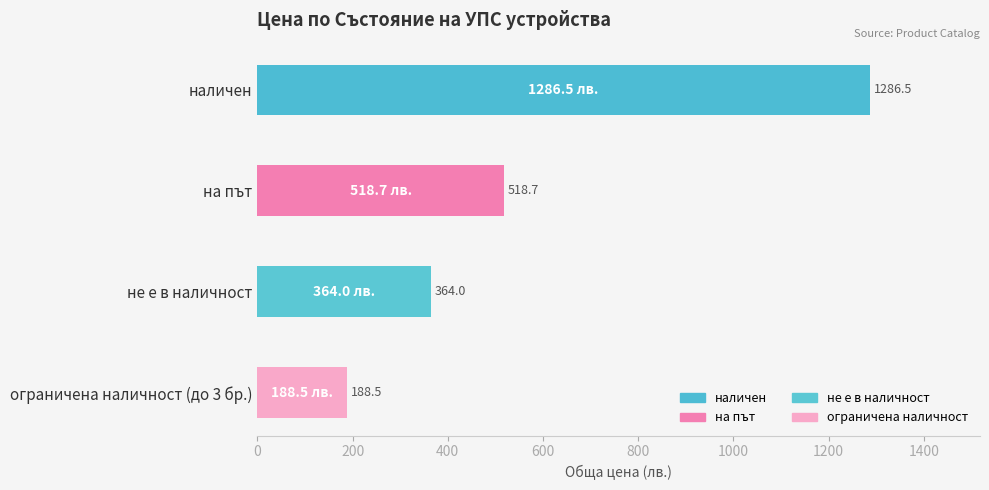

Approximately how many times larger is the value at наличен compared to не е в наличност?

3.5